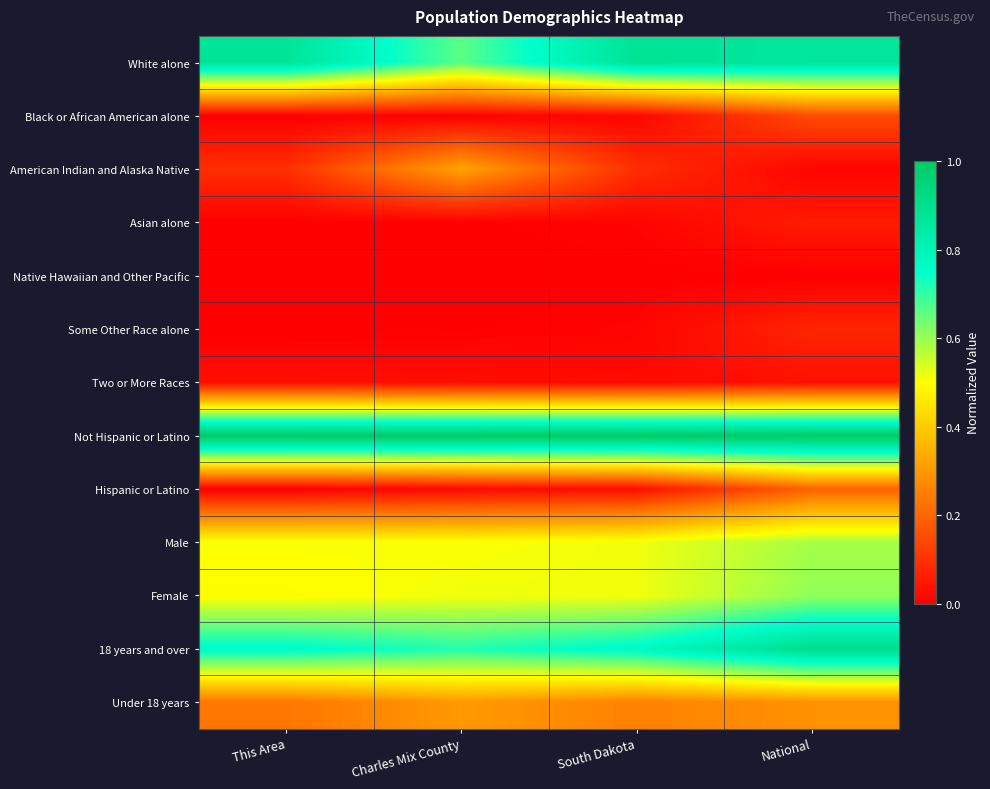

Reading right to left, what are all the values shown in this chart?

White alone: National=0.9	South Dakota=0.9	Charles Mix County=0.7	This Area=0.9
Black or African American alone: National=0.1	South Dakota=0.0	Charles Mix County=0.0	This Area=0.0
American Indian and Alaska Native: National=0.0	South Dakota=0.1	Charles Mix County=0.3	This Area=0.1
Asian alone: National=0.1	South Dakota=0.0	Charles Mix County=0.0	This Area=0.0
Native Hawaiian and Other Pacific: National=0.0	South Dakota=0.0	Charles Mix County=0.0	This Area=0.0
Some Other Race alone: National=0.1	South Dakota=0.0	Charles Mix County=0.0	This Area=0.0
Two or More Races: National=0.0	South Dakota=0.0	Charles Mix County=0.0	This Area=0.0
Not Hispanic or Latino: National=1.0	South Dakota=1.0	Charles Mix County=1.0	This Area=1.0
Hispanic or Latino: National=0.2	South Dakota=0.0	Charles Mix County=0.0	This Area=0.0
Male: National=0.6	South Dakota=0.5	Charles Mix County=0.5	This Area=0.5
Female: National=0.6	South Dakota=0.5	Charles Mix County=0.5	This Area=0.5
18 years and over: National=0.9	South Dakota=0.8	Charles Mix County=0.7	This Area=0.8
Under 18 years: National=0.3	South Dakota=0.3	Charles Mix County=0.3	This Area=0.2